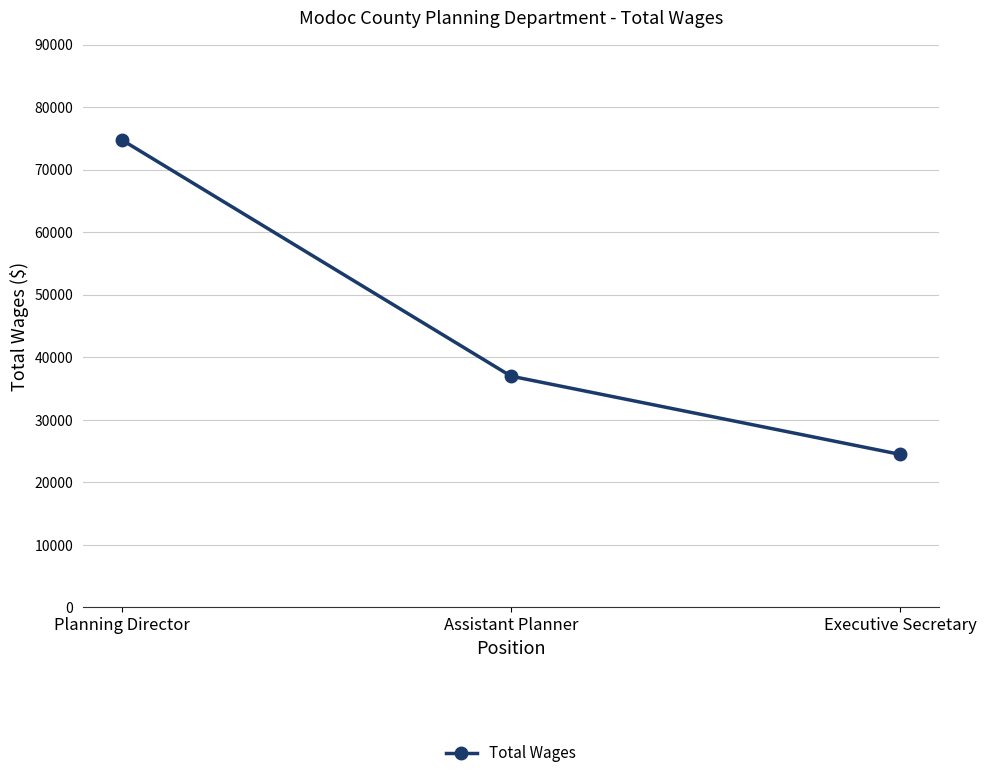

What is the label of the 2nd point from the right?

Assistant Planner